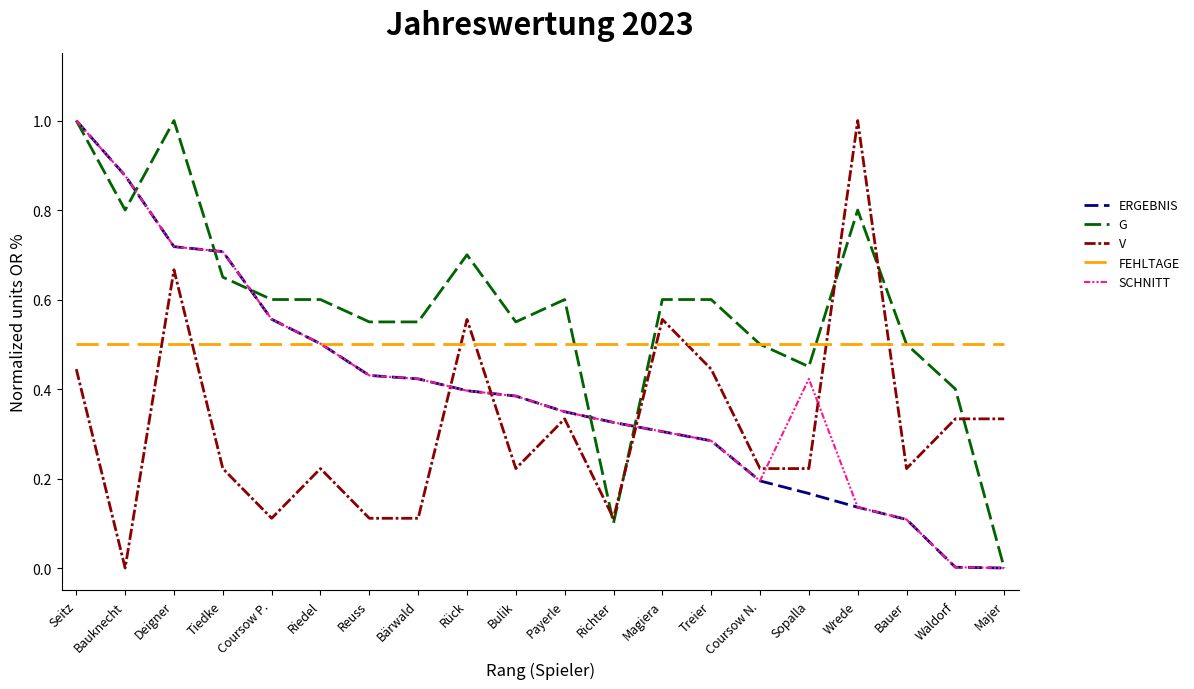

Between Bärwald and Rück, which series saw the biggest shift?

V